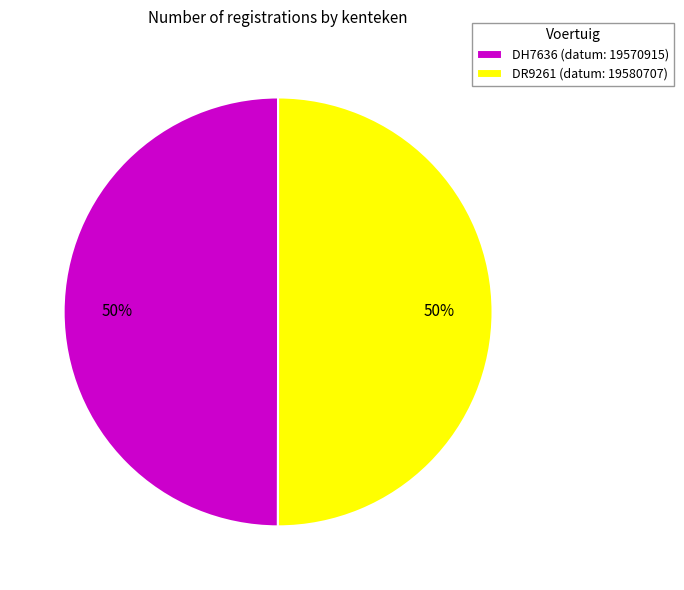

Combined, do DH7636 (datum: 19570915) and DR9261 (datum: 19580707) account for over 50%?

Yes